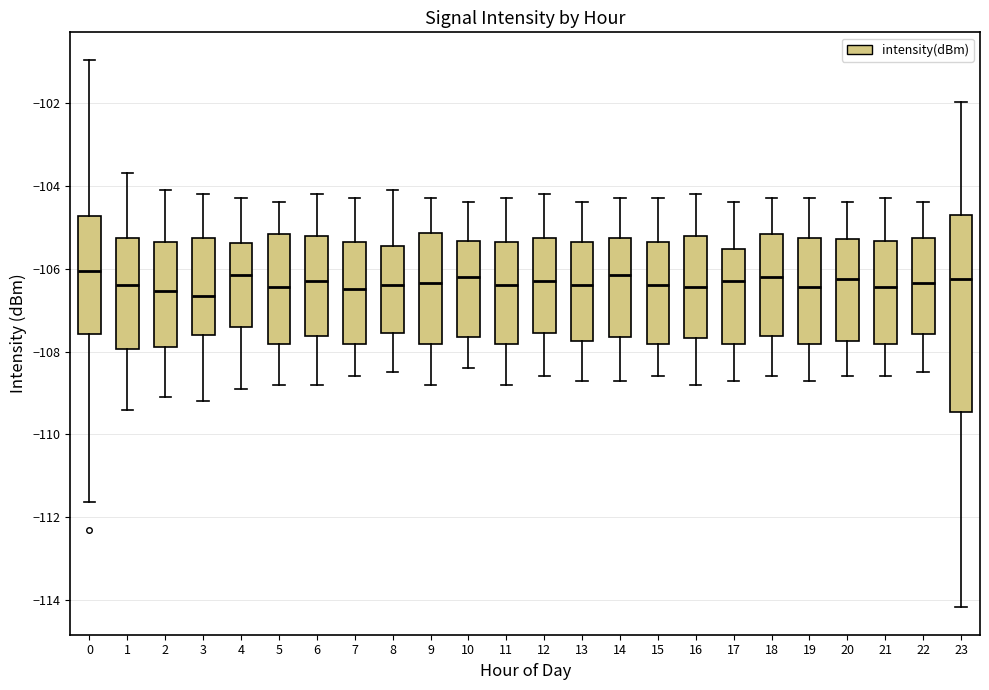

Reading left to right, transcribe this box plot: for each box, give where its median line is, the range the box spans, and where its two whiskers end, as read against the y-axis. The values are not printed on the chart, so give them approximately, as read against the axis.

0: median -106.0, box -107.6 to -104.8, whiskers -111.6 to -101.0
1: median -106.4, box -108.0 to -105.2, whiskers -109.4 to -103.6
2: median -106.6, box -107.8 to -105.4, whiskers -109.0 to -104.0
3: median -106.6, box -107.6 to -105.2, whiskers -109.2 to -104.2
4: median -106.2, box -107.4 to -105.4, whiskers -108.8 to -104.2
5: median -106.4, box -107.8 to -105.2, whiskers -108.8 to -104.4
6: median -106.2, box -107.6 to -105.2, whiskers -108.8 to -104.2
7: median -106.4, box -107.8 to -105.4, whiskers -108.6 to -104.2
8: median -106.4, box -107.6 to -105.4, whiskers -108.4 to -104.0
9: median -106.4, box -107.8 to -105.2, whiskers -108.8 to -104.2
10: median -106.2, box -107.6 to -105.4, whiskers -108.4 to -104.4
11: median -106.4, box -107.8 to -105.4, whiskers -108.8 to -104.2
12: median -106.2, box -107.6 to -105.2, whiskers -108.6 to -104.2
13: median -106.4, box -107.8 to -105.4, whiskers -108.6 to -104.4
14: median -106.2, box -107.6 to -105.2, whiskers -108.6 to -104.2
15: median -106.4, box -107.8 to -105.4, whiskers -108.6 to -104.2
16: median -106.4, box -107.6 to -105.2, whiskers -108.8 to -104.2
17: median -106.2, box -107.8 to -105.6, whiskers -108.6 to -104.4
18: median -106.2, box -107.6 to -105.2, whiskers -108.6 to -104.2
19: median -106.4, box -107.8 to -105.2, whiskers -108.6 to -104.2
20: median -106.2, box -107.8 to -105.2, whiskers -108.6 to -104.4
21: median -106.4, box -107.8 to -105.4, whiskers -108.6 to -104.2
22: median -106.4, box -107.6 to -105.2, whiskers -108.4 to -104.4
23: median -106.2, box -109.4 to -104.8, whiskers -114.2 to -102.0